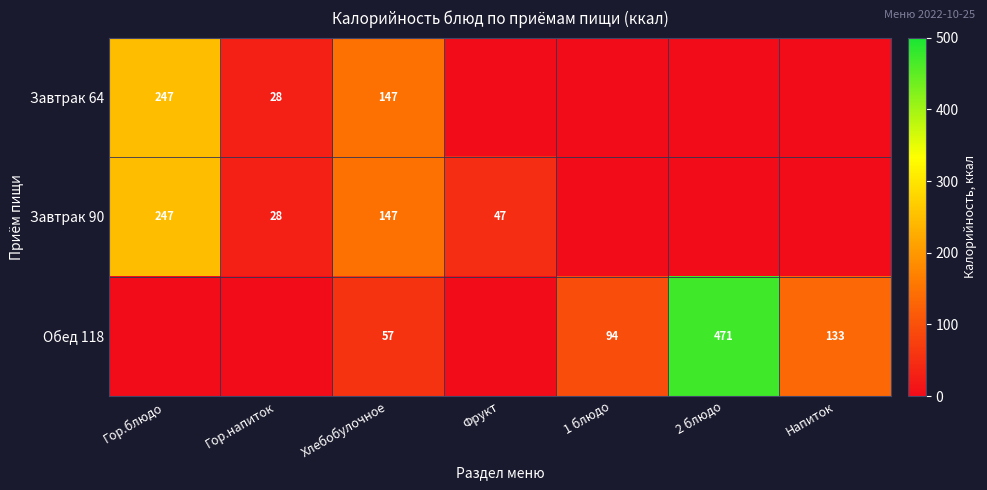

The value of Завтрак 90 at Гор.блюдо is 247. True or false?

True